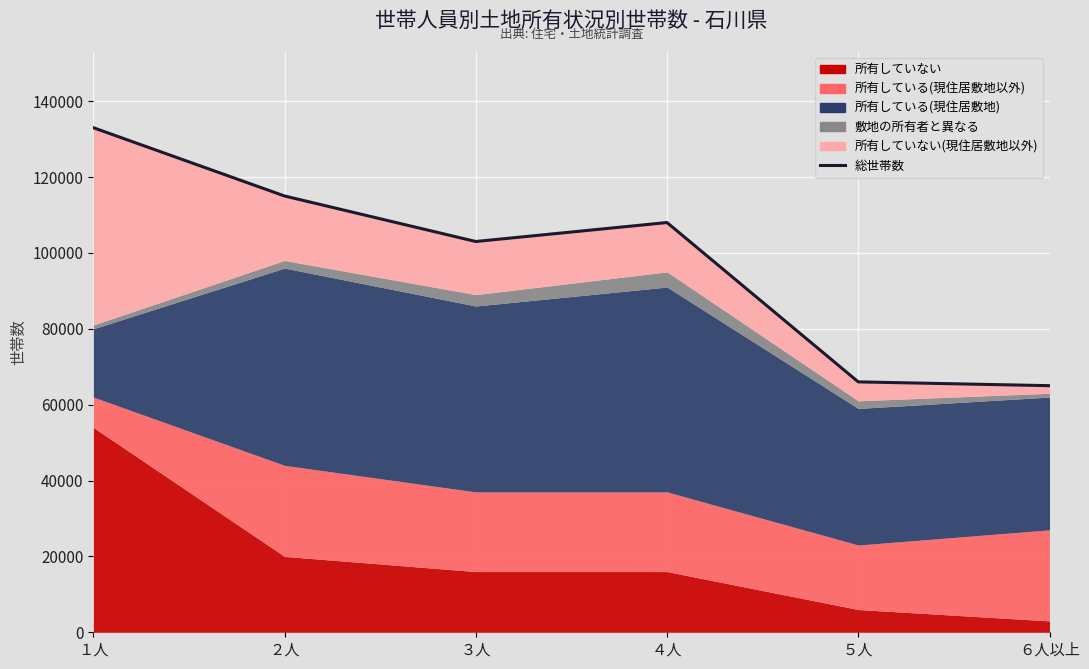

Rank the categories by value from lowest to highest.

６人以上, ５人, ３人, ４人, ２人, １人